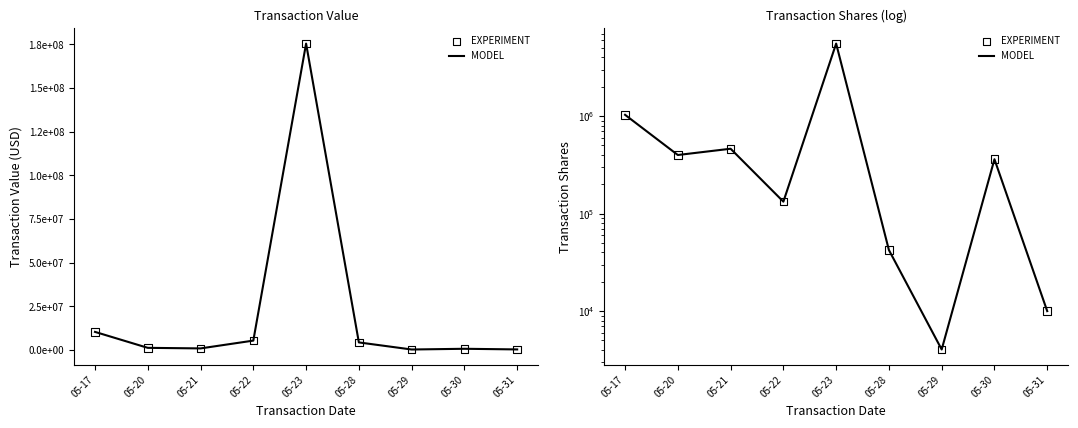

Which series has the largest total across all categories?

MODEL